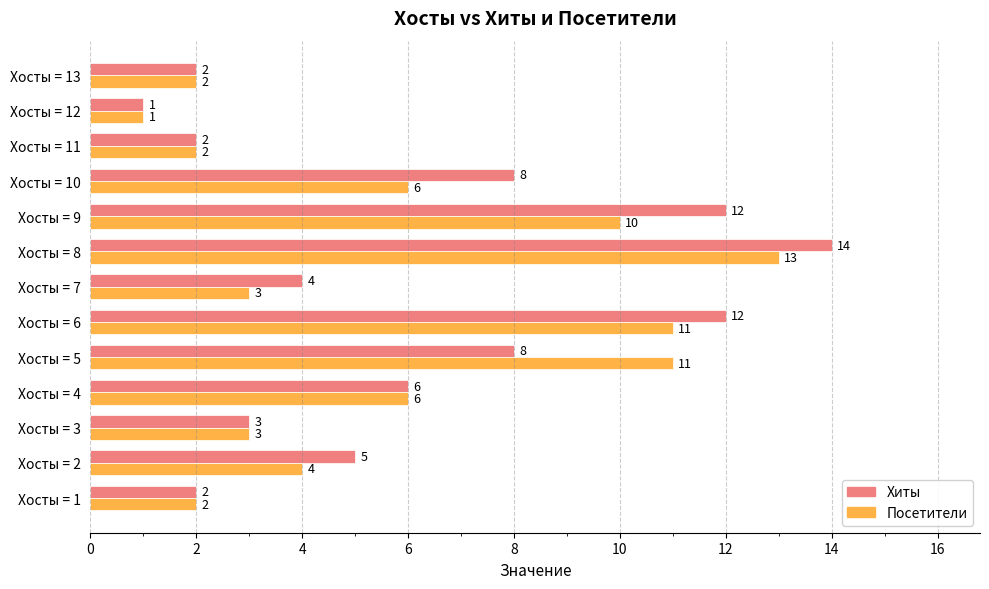

What are all the series names shown in the legend?

Хиты, Посетители